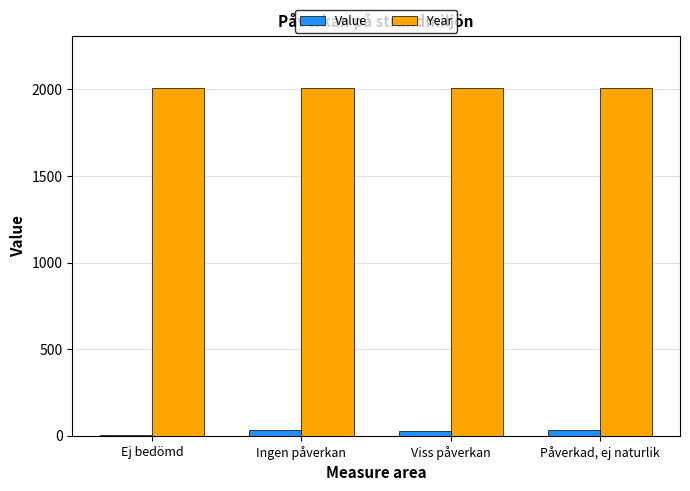

Is it true that Year equals 2010 at Ej bedömd?

True